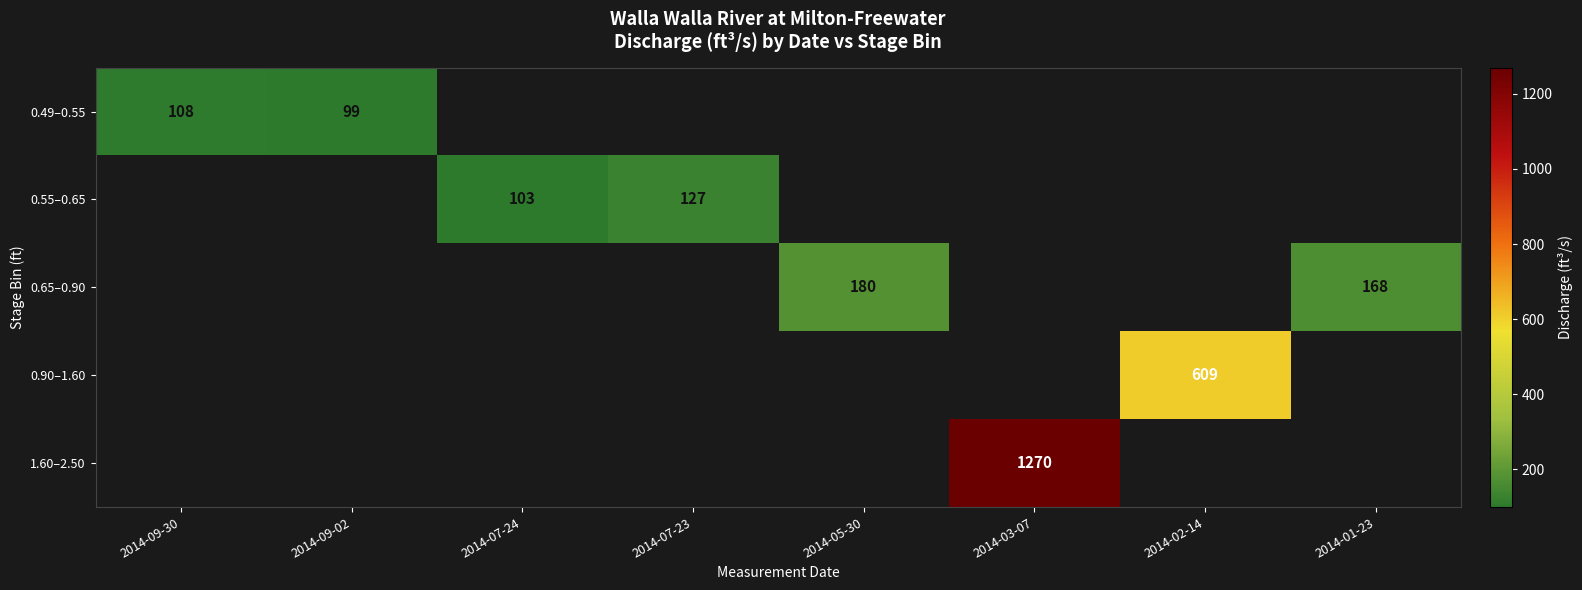

Count the number of categories in the chart.

8